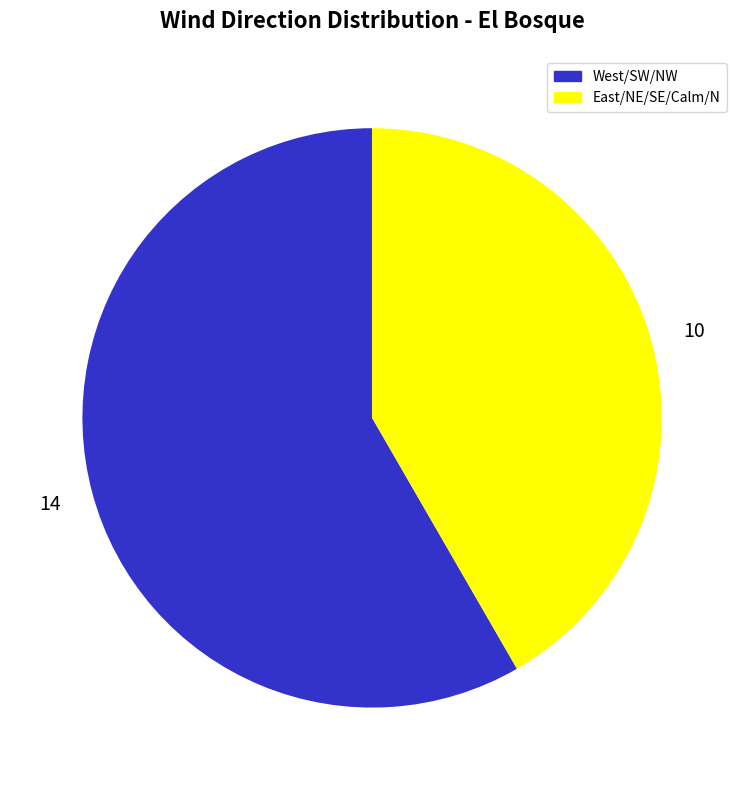

Is there a majority slice in this chart?

Yes